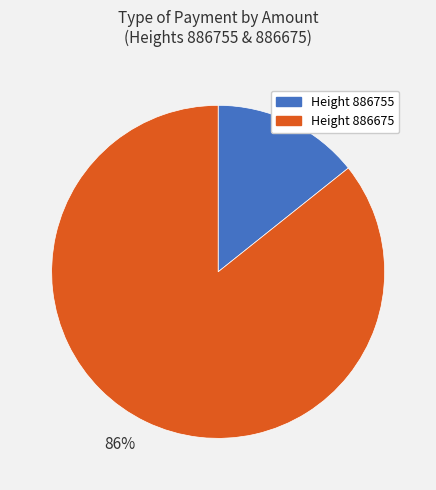

Which slice represents more than half of the pie?

86%